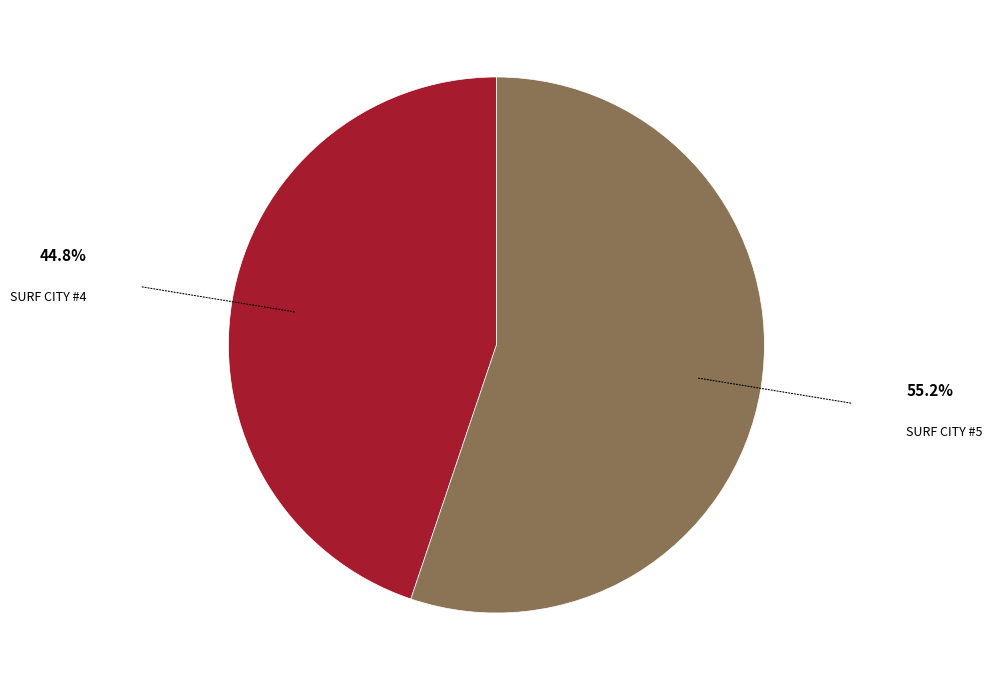

Is there any slice that represents more than half of the pie?

Yes